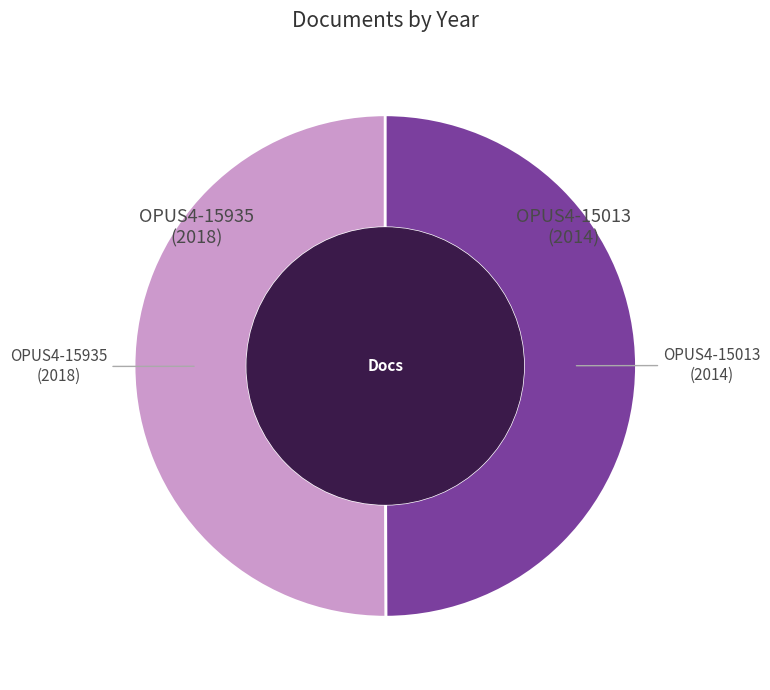

How many slices are in this pie chart?

2